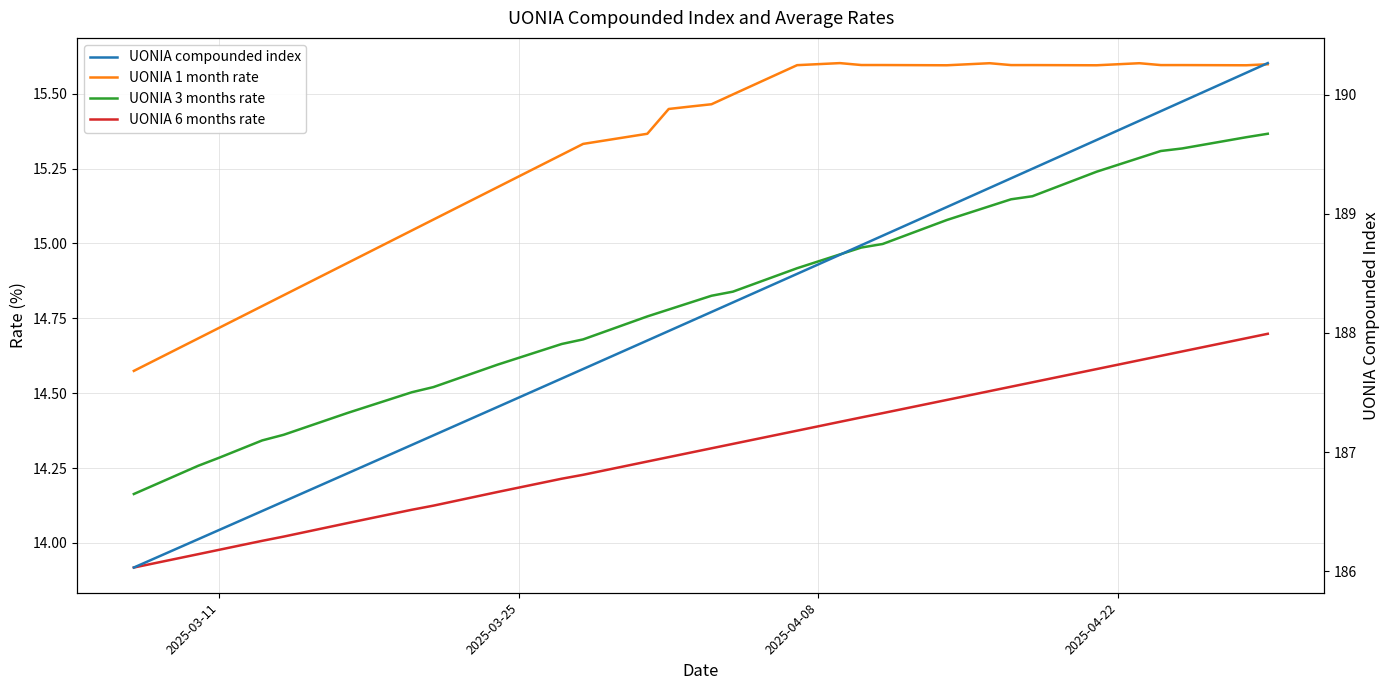

What is the highest value of the UONIA compounded index series?

190.3